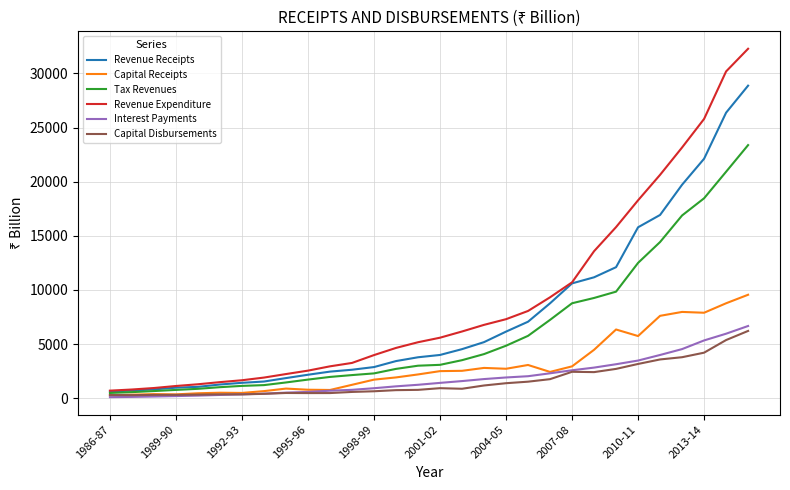

What is the maximum value shown in the chart?

32270.3